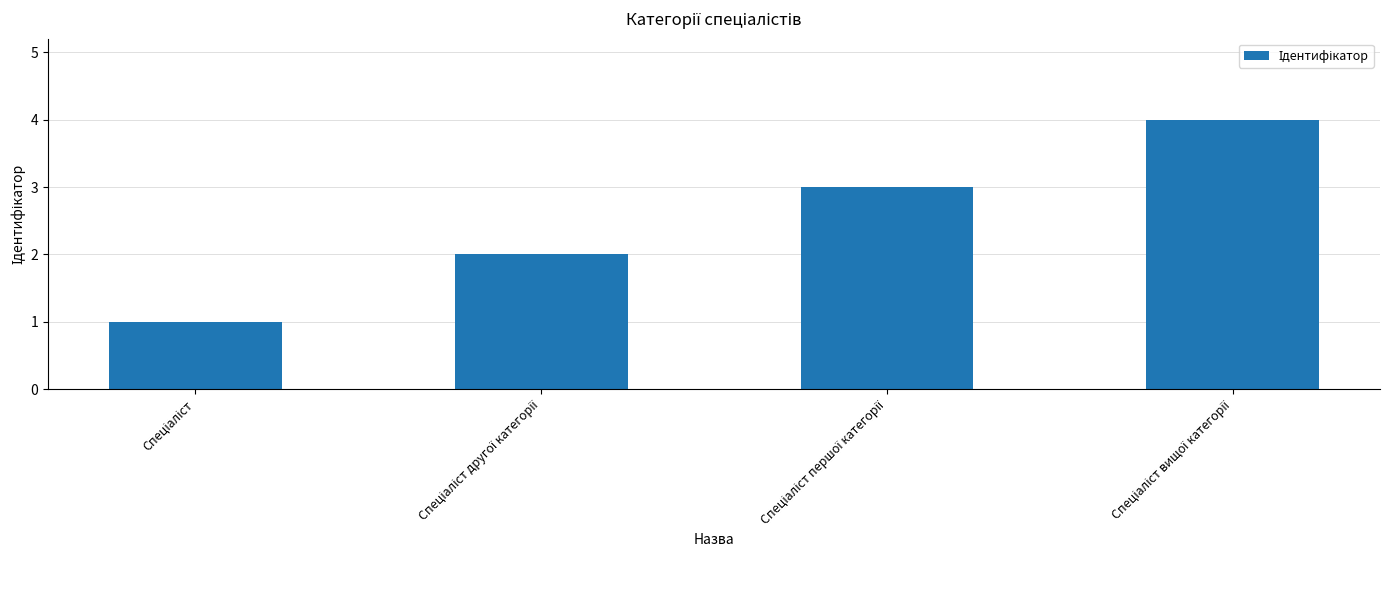

What is the difference between the maximum and minimum values?

3